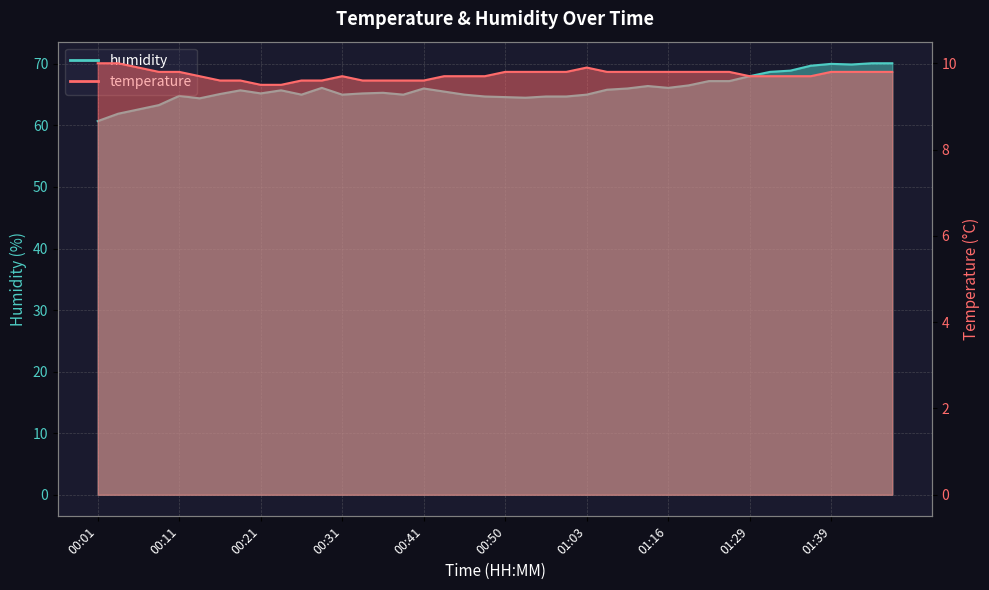

At 00:41, list the series in order from smallest to largest.

temperature, humidity